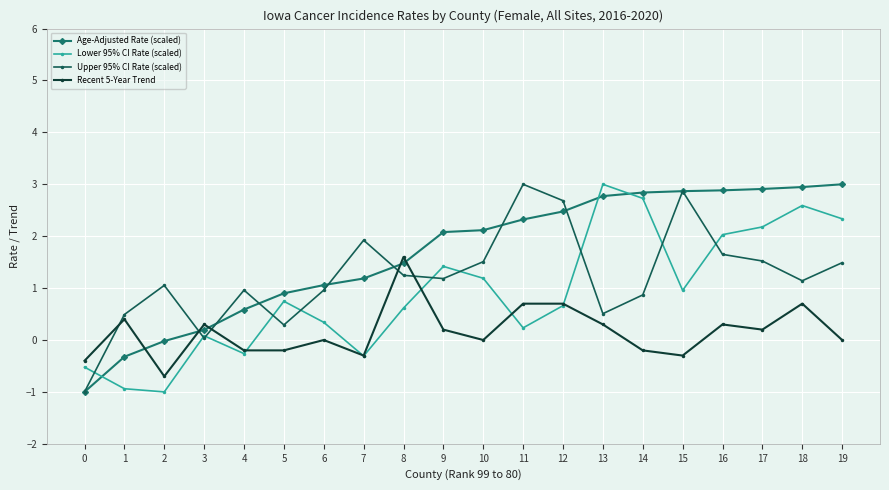

What is the value of the Upper 95% CI Rate (scaled) point at the 14th from the left?

0.5